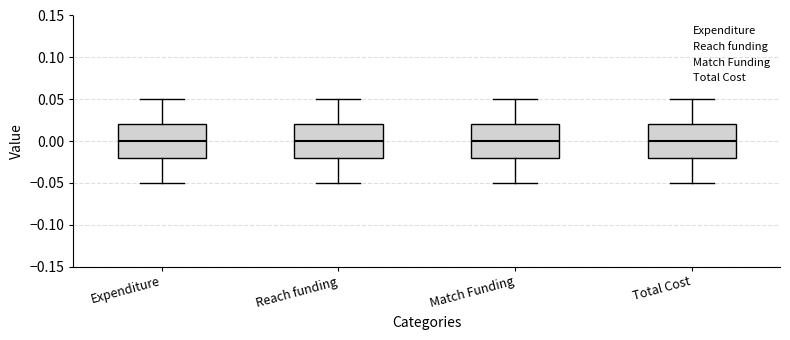

Where is the lower edge of the box for Total Cost on the y-axis? The values are not printed on the chart, so give them approximately, as read against the axis.

-0.02